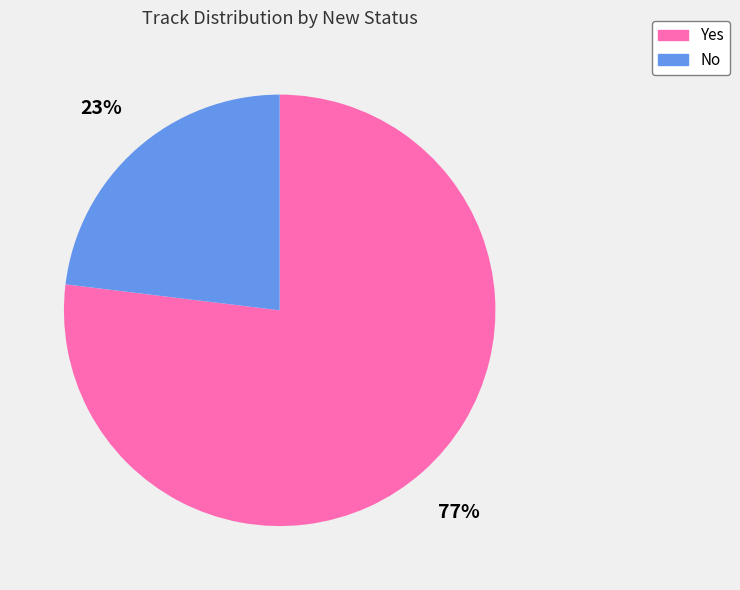

The Yes slice represents 64% of the pie. True or false?

False